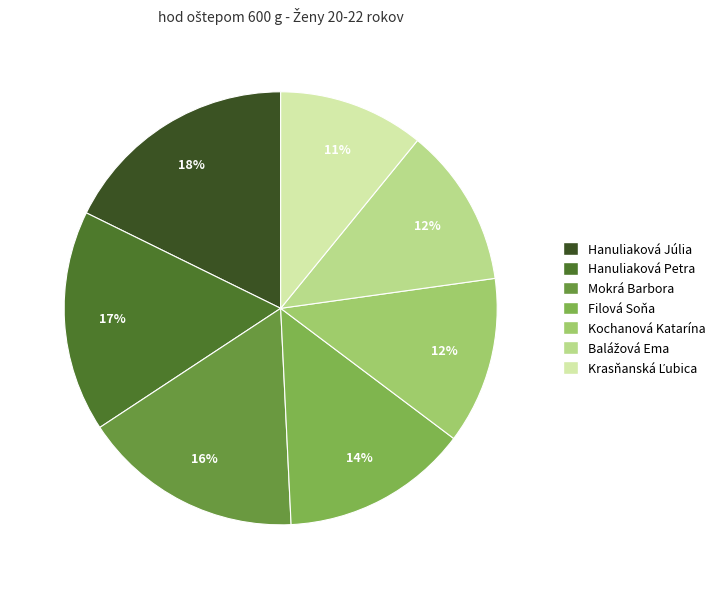

To the nearest percent, what portion does Kochanová Katarína represent?

12%